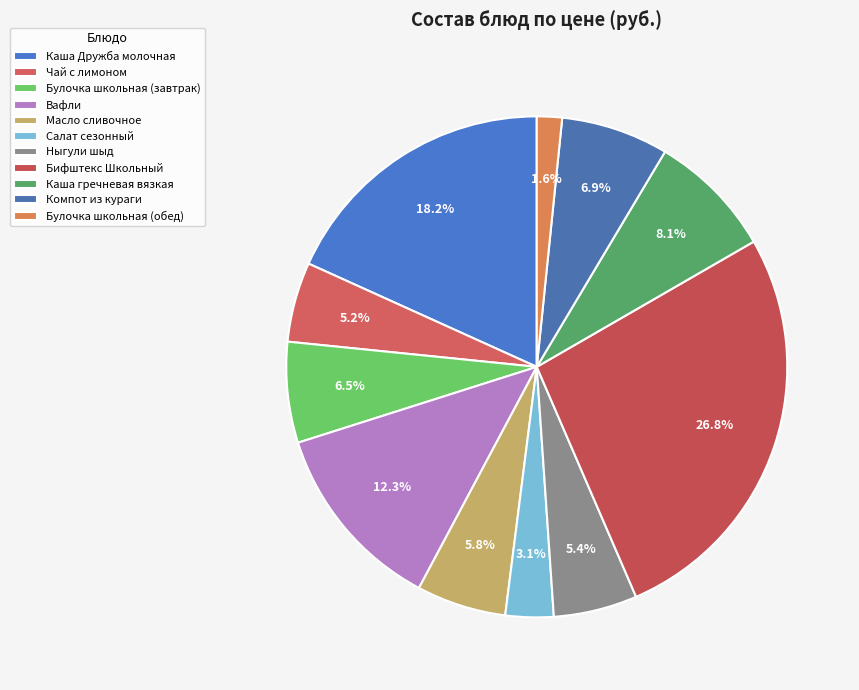

What portion of the pie excludes Булочка школьная (завтрак)?

93.5%